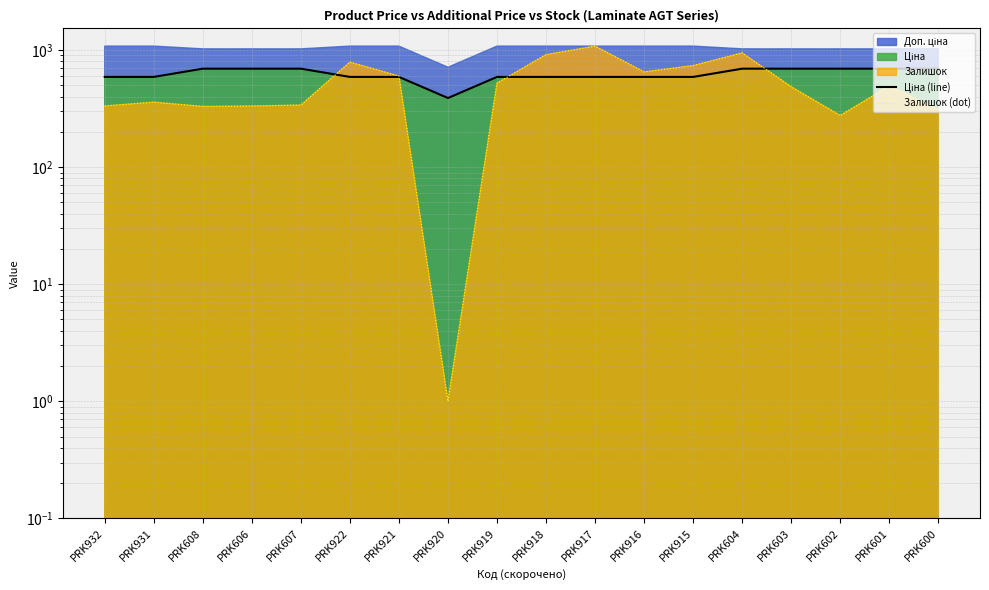

True or false: Залишок (dot) has more than 1 interior local peaks.

True